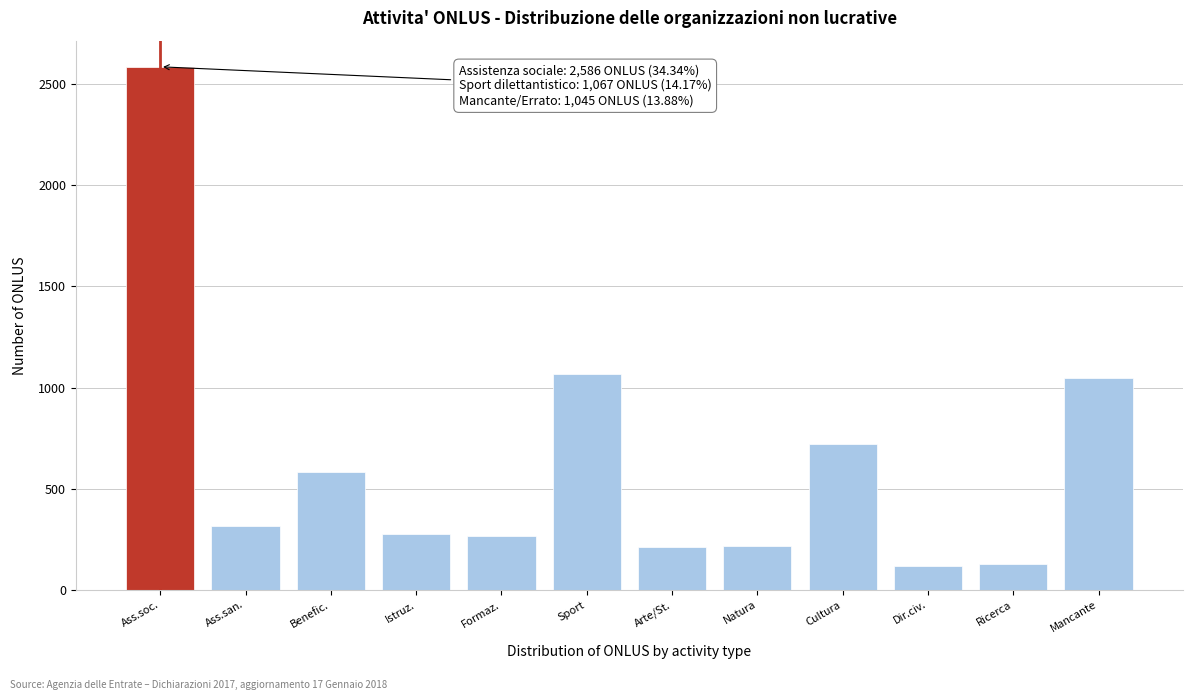

What is the minimum value shown in the chart?

117